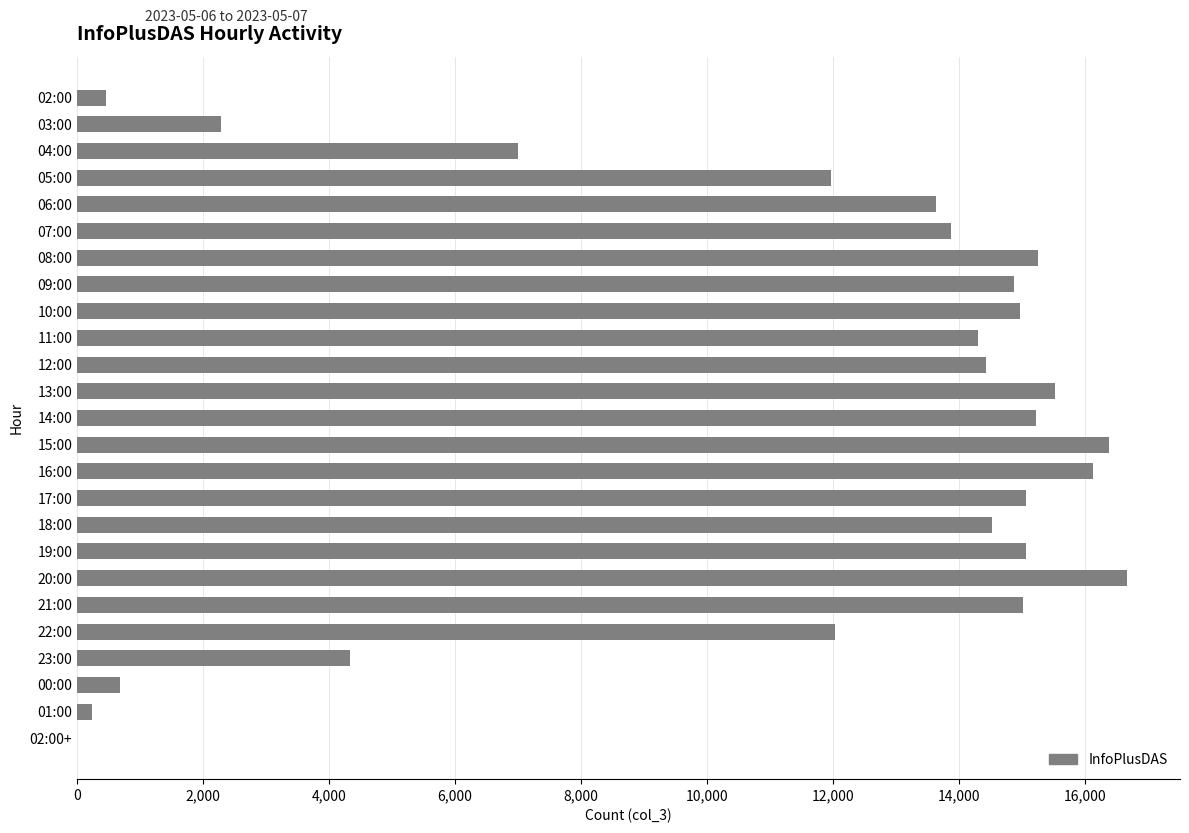

Where is the data nearest to the value 8337?

04:00